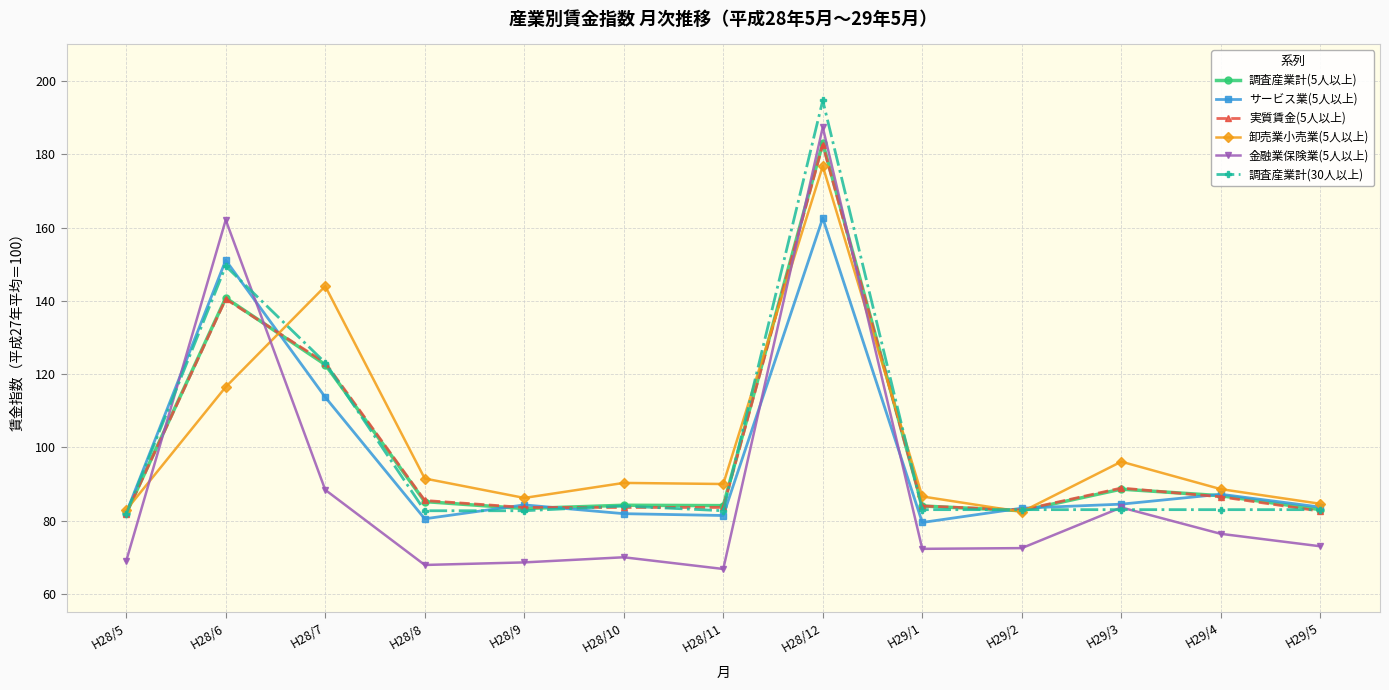

After their last crossing, which series has the higher values: 卸売業小売業(5人以上) or 調査産業計(5人以上)?

卸売業小売業(5人以上)